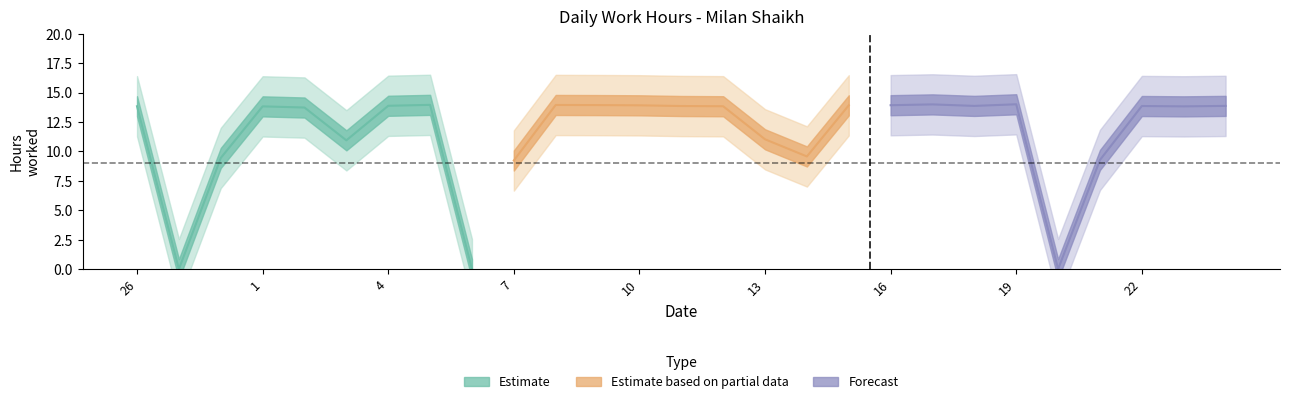

What is the difference between the values at 9 and 13?

3.0